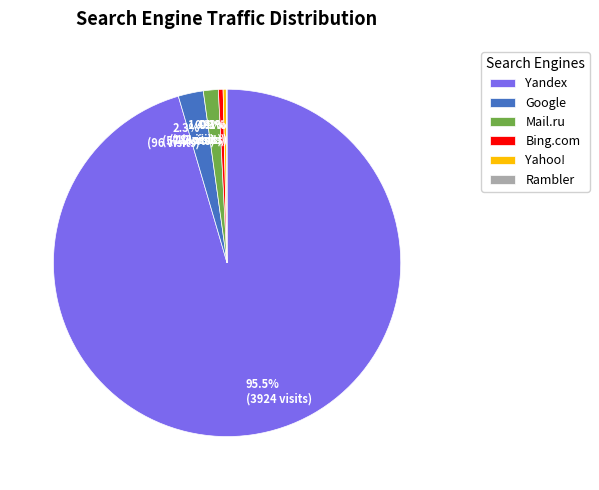

What is the largest slice in the pie chart?

Yandex